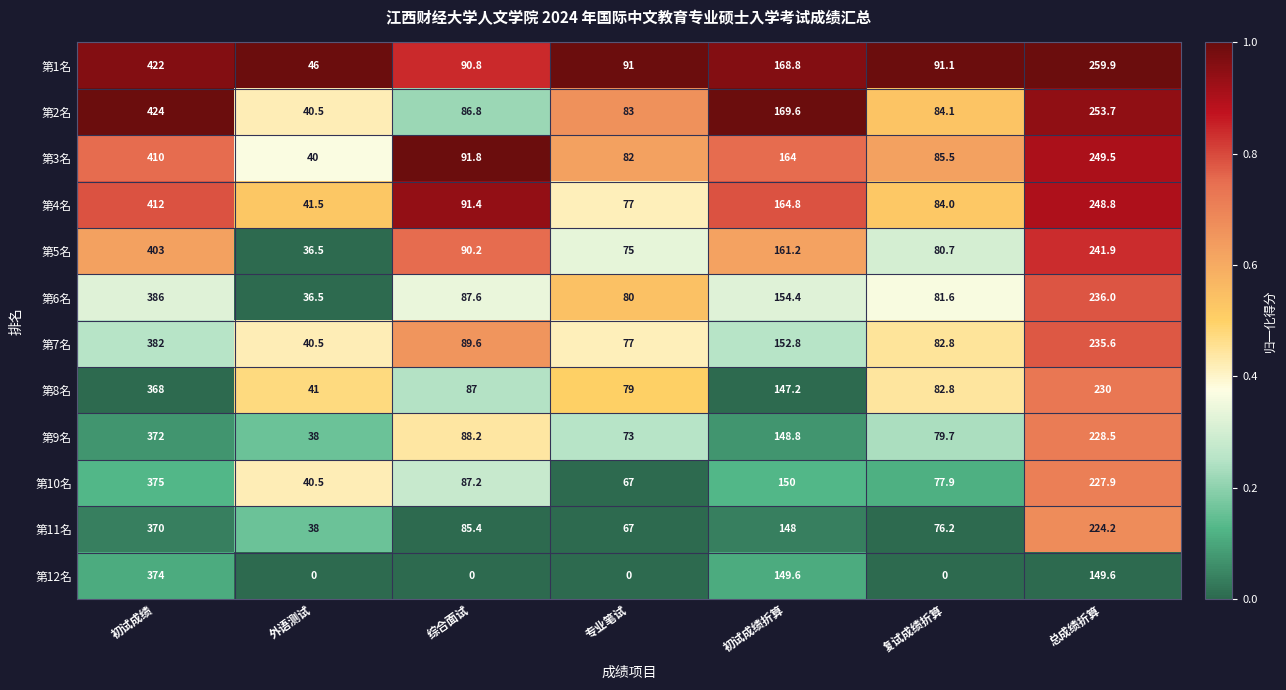

Is it true that 第10名 equals 317.6 at 总成绩折算?

False